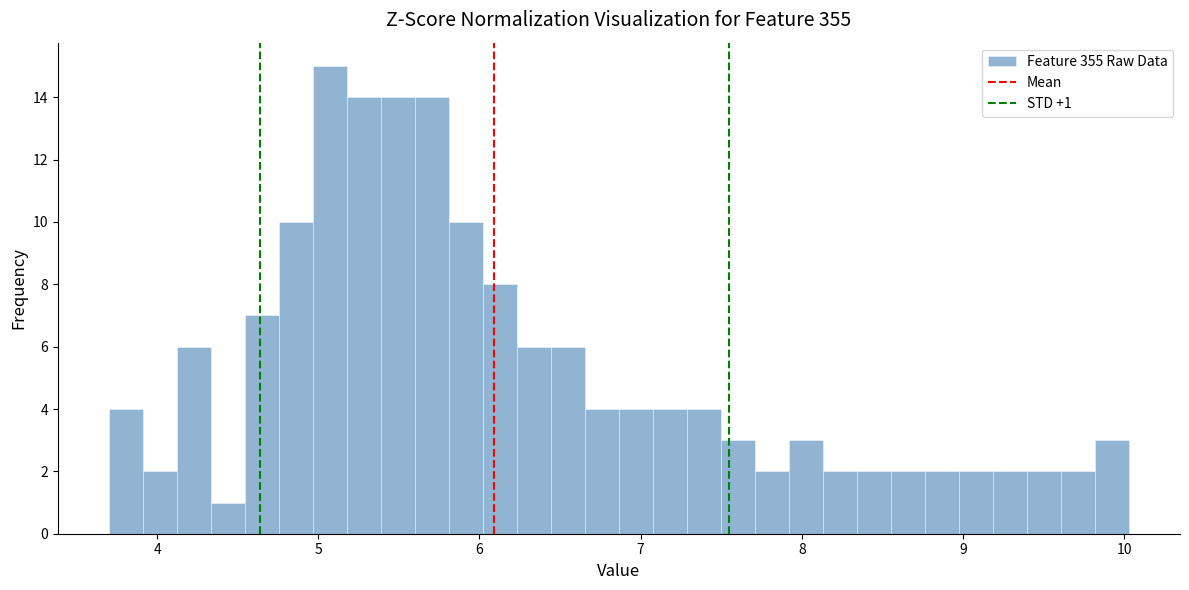

Read against the x-axis, roughly where is the centre of the tallest bar?

5.1